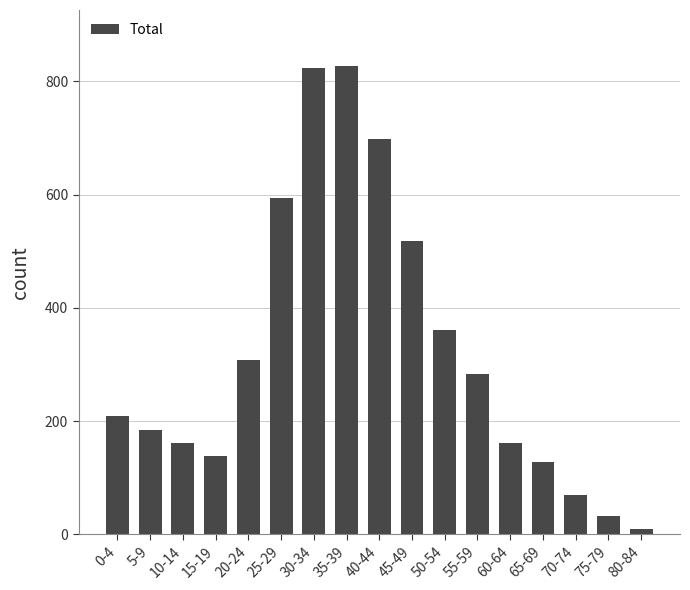

What is the greatest value displayed?

827